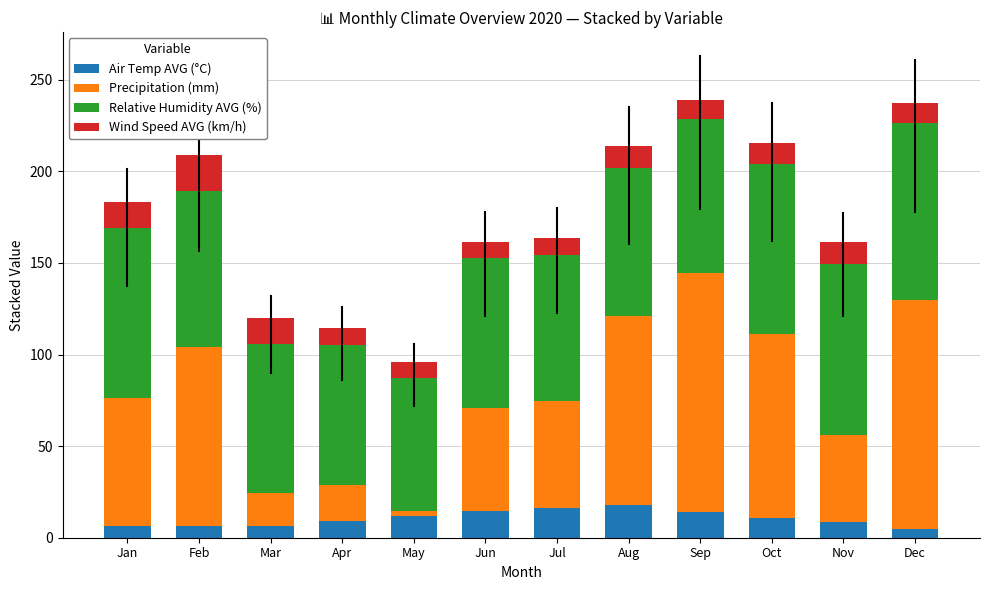

How many bars are there in total?

12